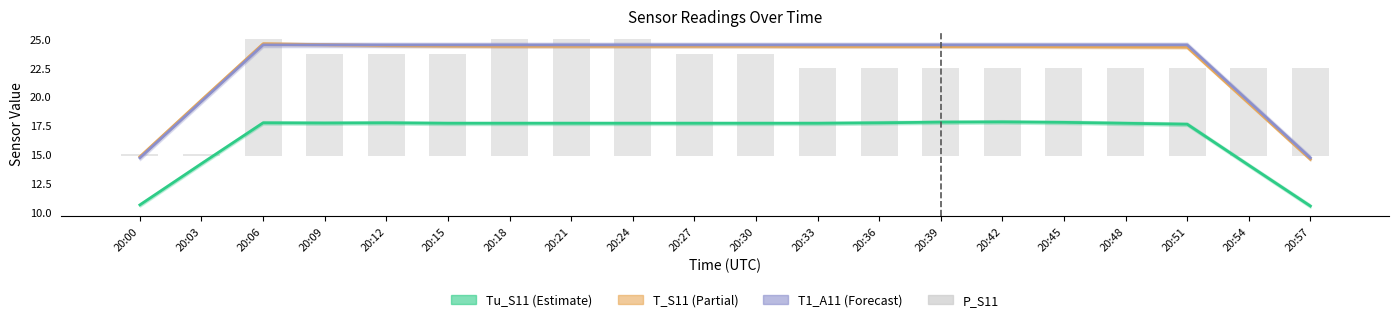

Is the value of Tu_S11 at 20:57 greater than the value of T1_A11 at 20:15?

No